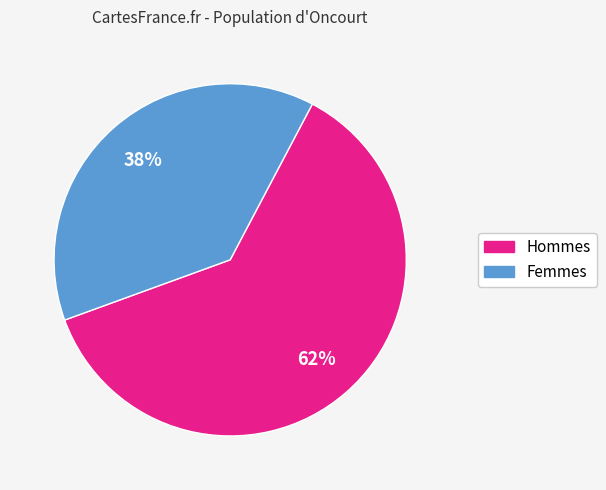

How many segments does this pie chart have?

2